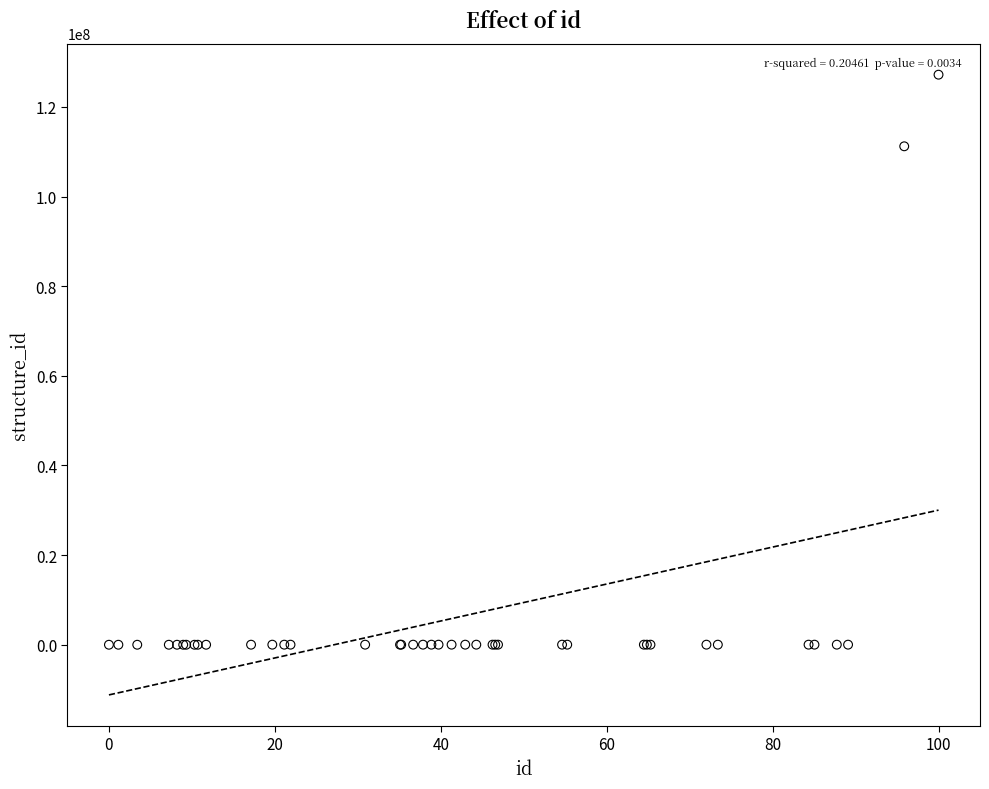

What Y value in the scatter plot is closest to 63600928?

111220876